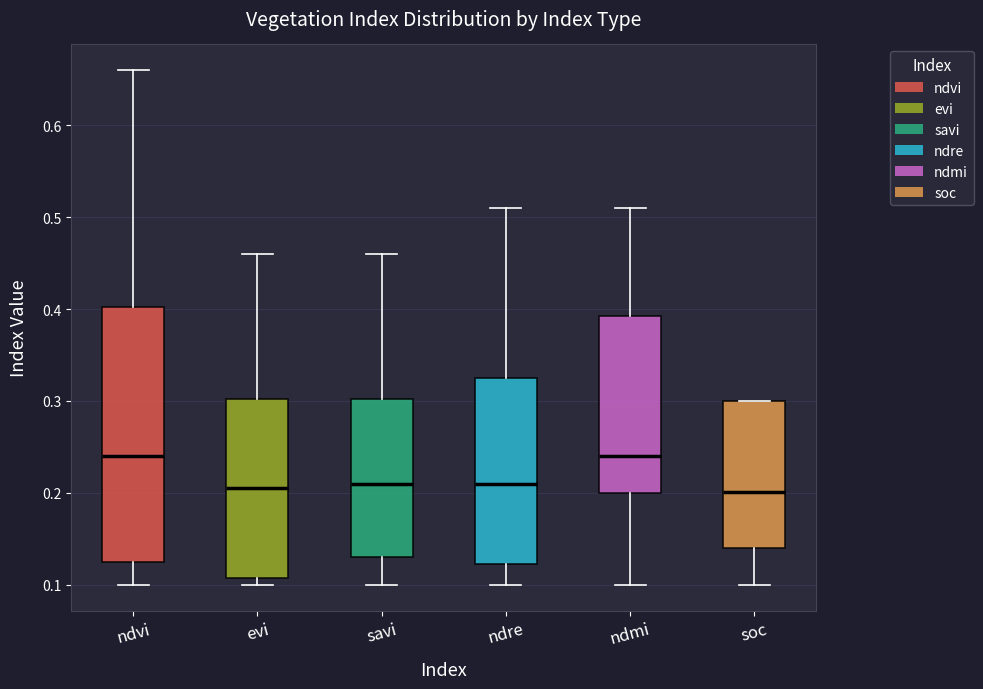

Comparing the boxes themselves (not the whiskers), which one is the tallest?

ndvi